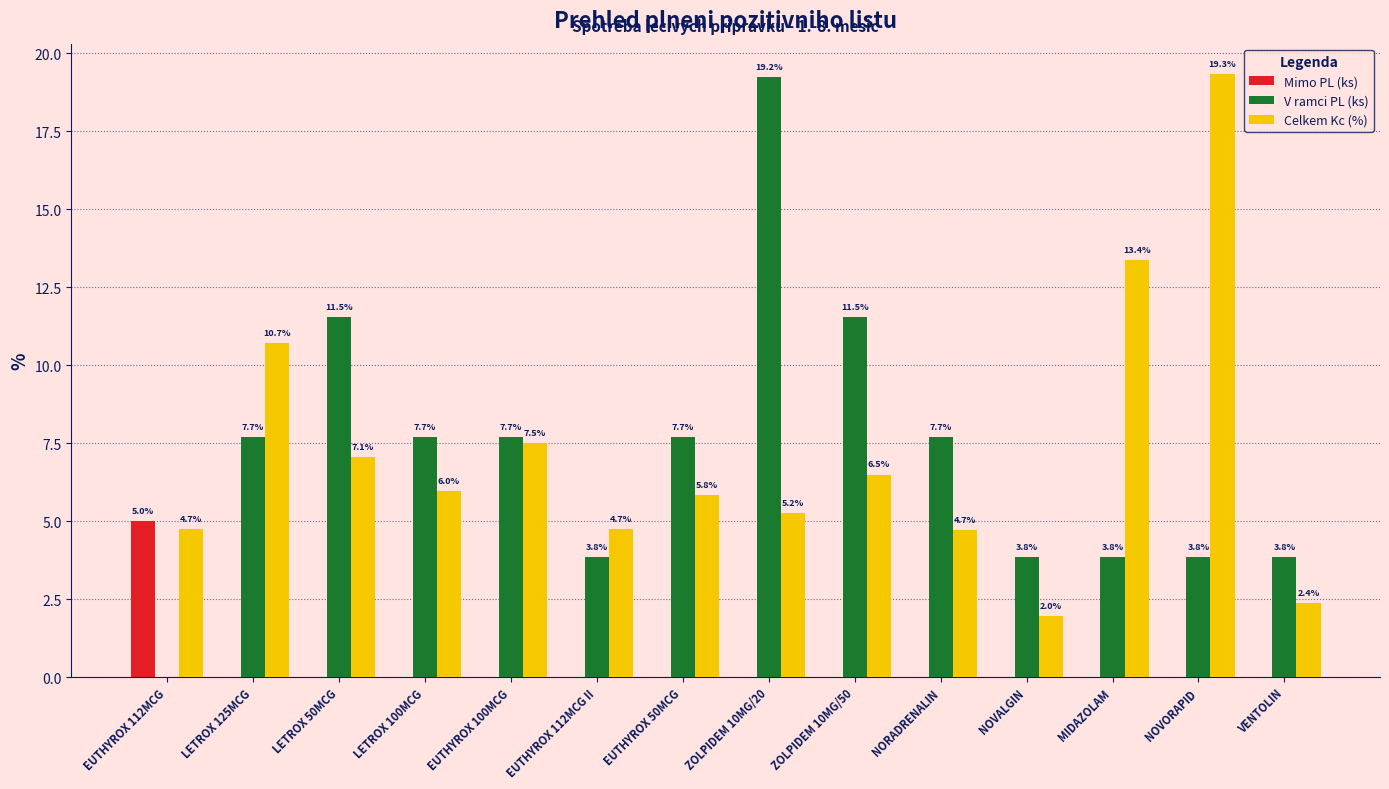

True or false: V ramci PL (ks) has a value of 4.9 at ZOLPIDEM 10MG/20.

False